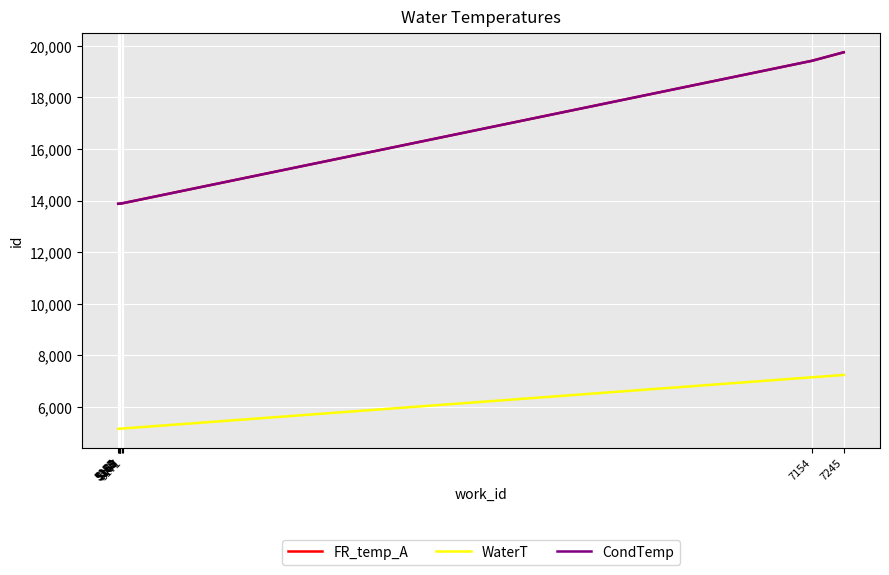

Does the chart have visible grid lines?

Yes